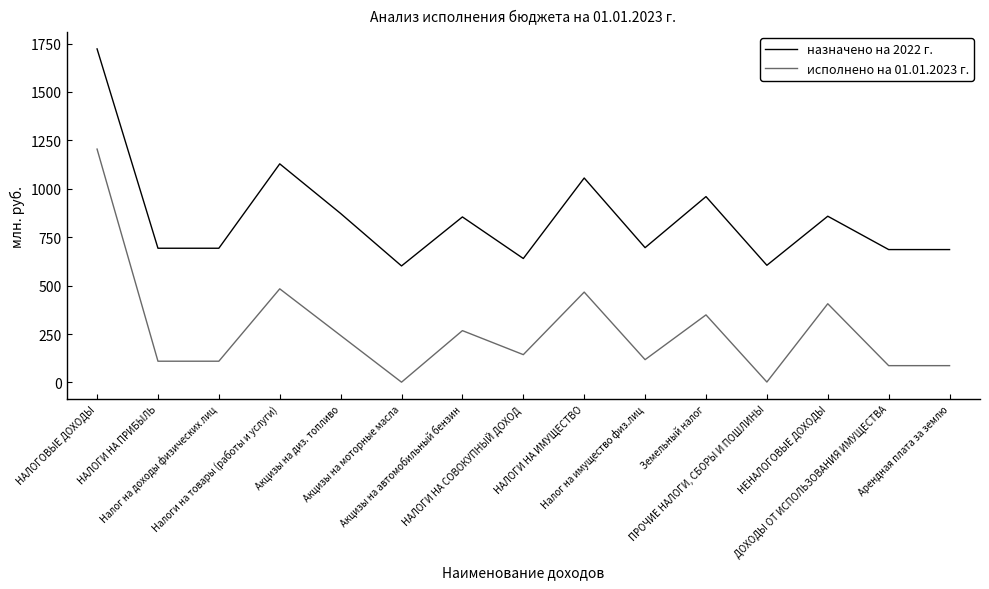

What is the maximum value for назначено на 2022 г.?

1722.6